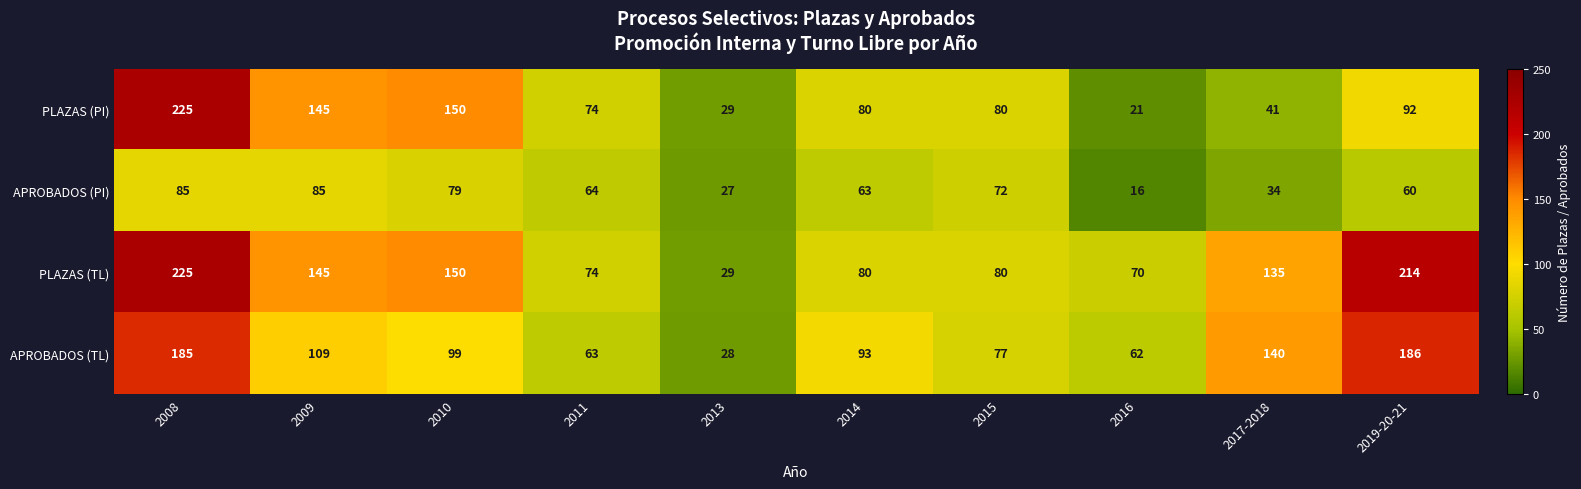

What is the difference between the maximum and minimum values in the APROBADOS (TL) series?

158